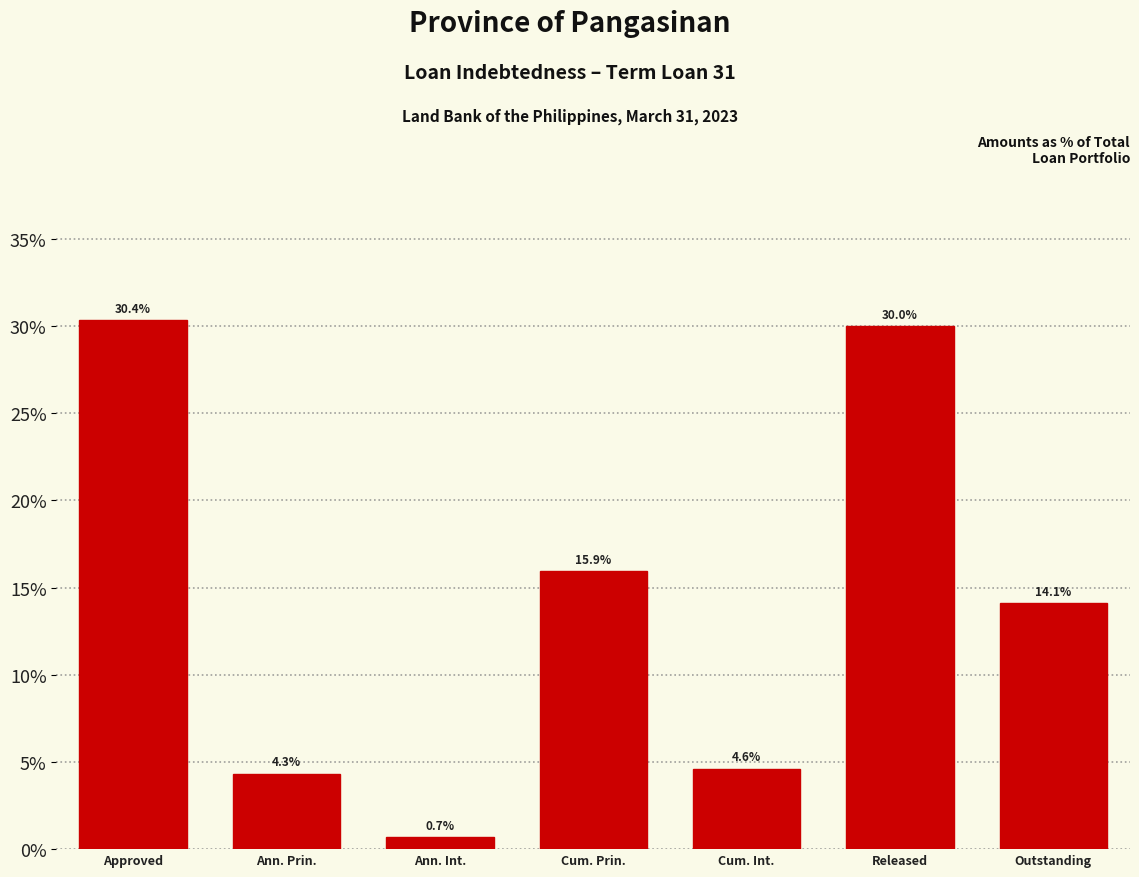

Reading left to right, transcribe all the data shown in this chart.

Approved=30.4	Ann. Prin.=4.3	Ann. Int.=0.7	Cum. Prin.=15.9	Cum. Int.=4.6	Released=30.0	Outstanding=14.1